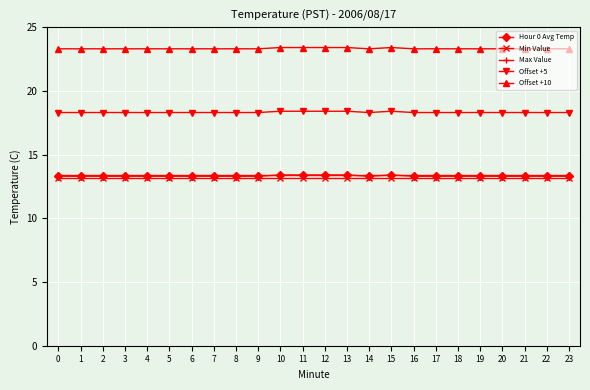

True or false: Offset +10 and Max Value intersect in this chart.

False